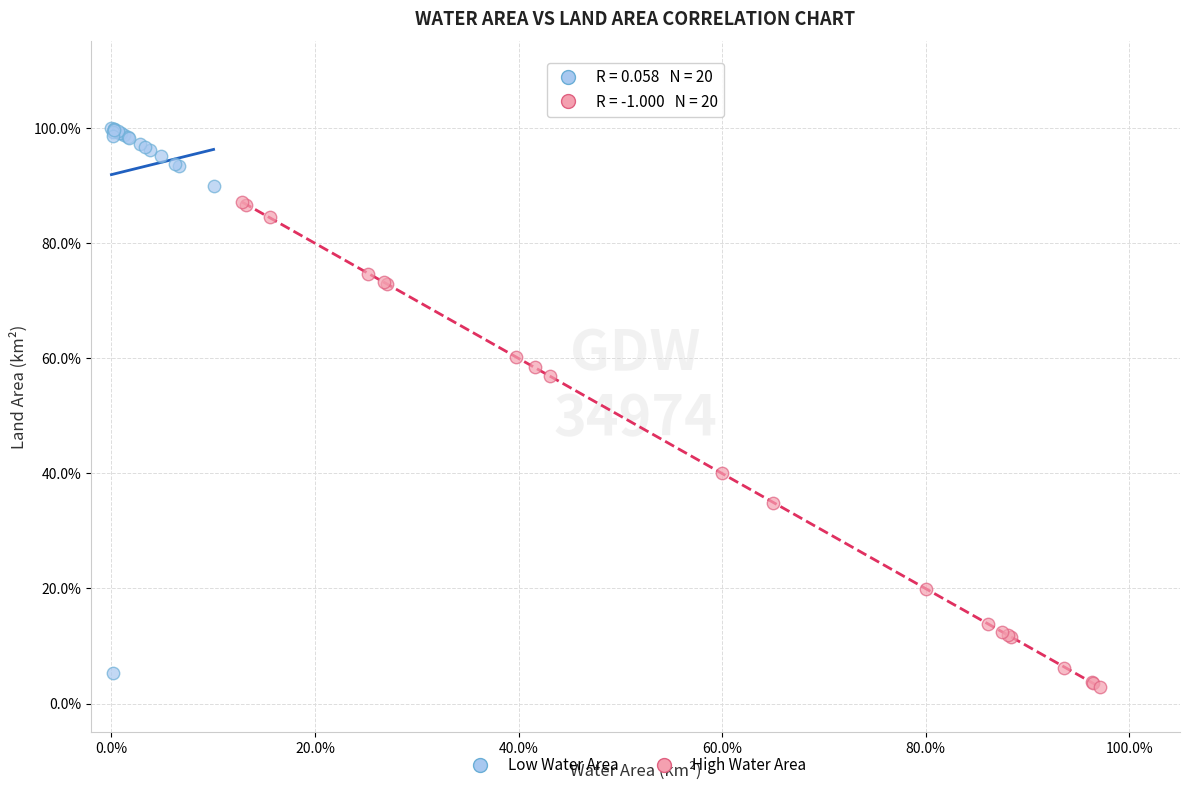

What are all the series names shown in the legend?

Low Water Area, High Water Area